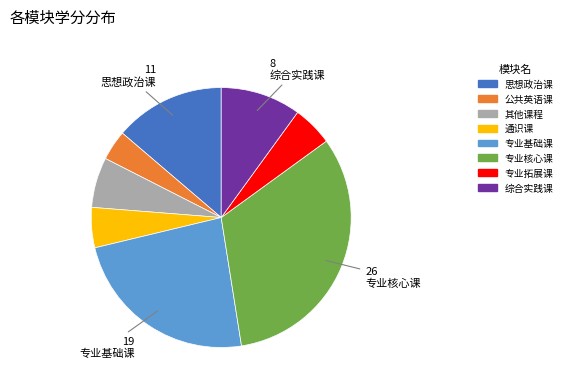

Does any single category account for the majority?

No